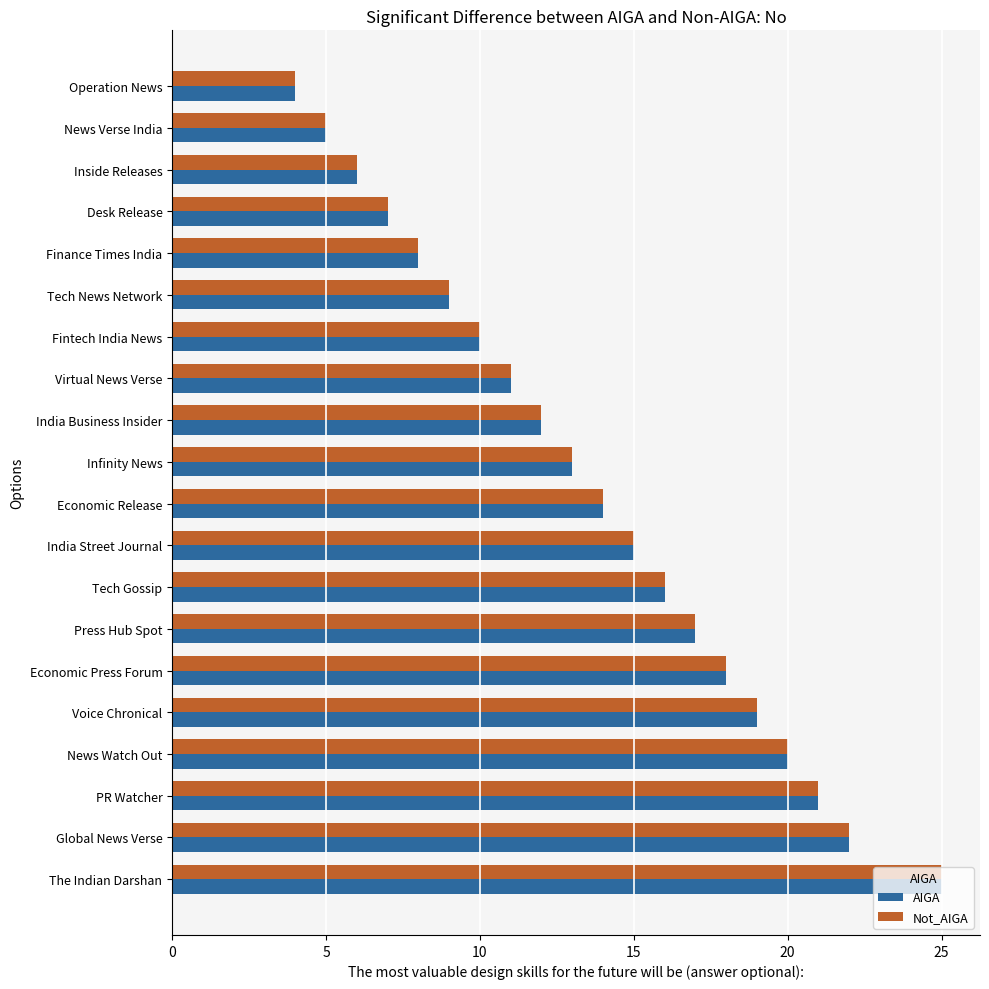

What is the approximate value of Not_AIGA at Economic Release?

14